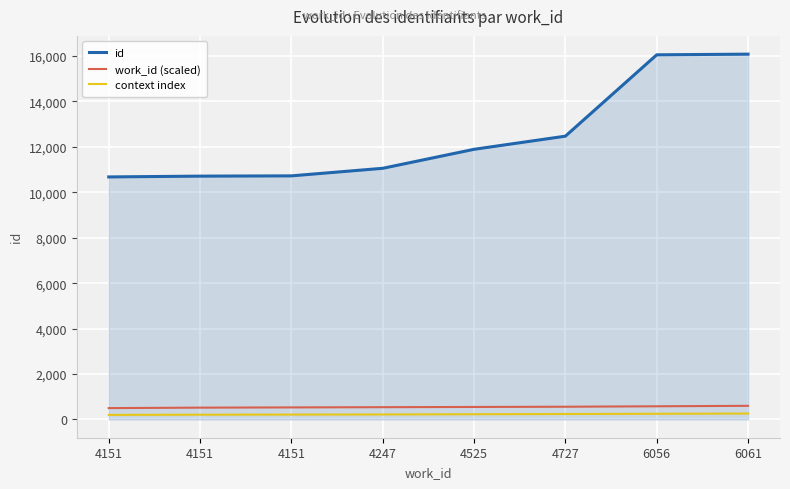

What is the difference between the second highest and minimum values in the work_id (scaled) series?

80